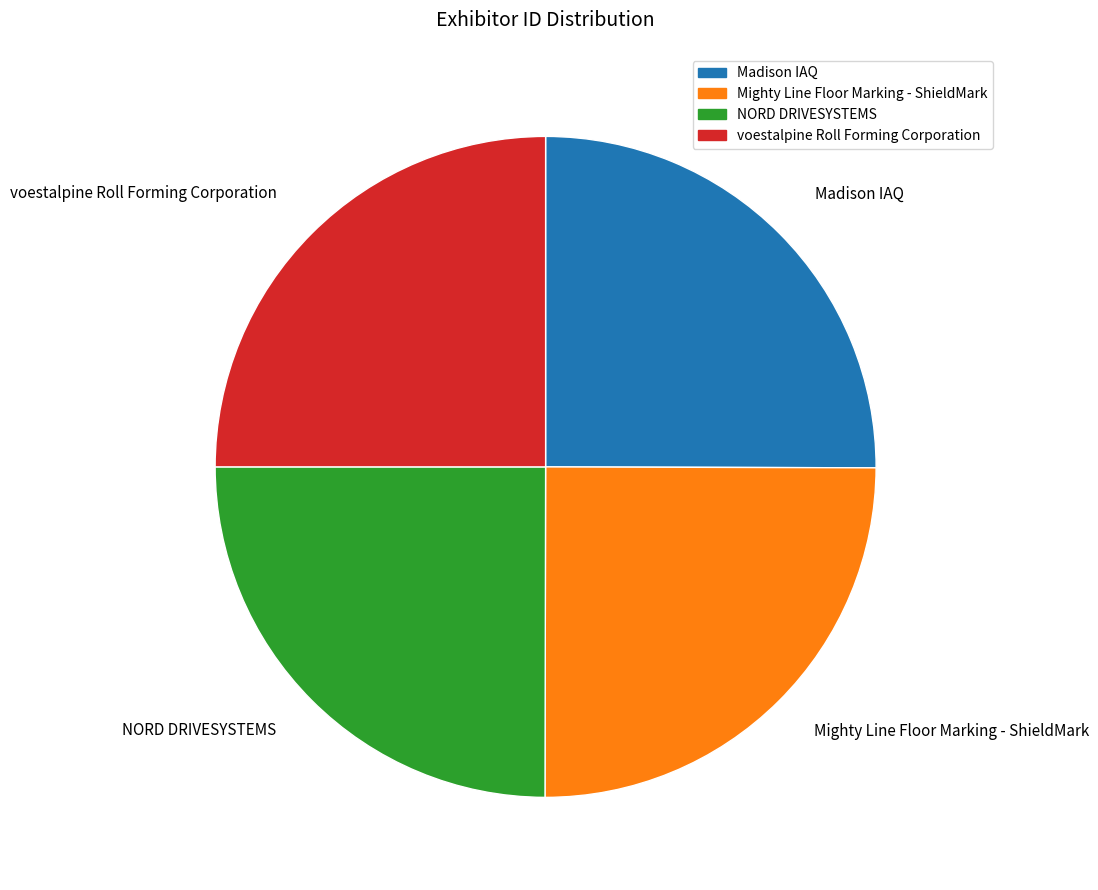

What is the ratio of the value at voestalpine Roll Forming Corporation to the value at Mighty Line Floor Marking - ShieldMark?

1.0